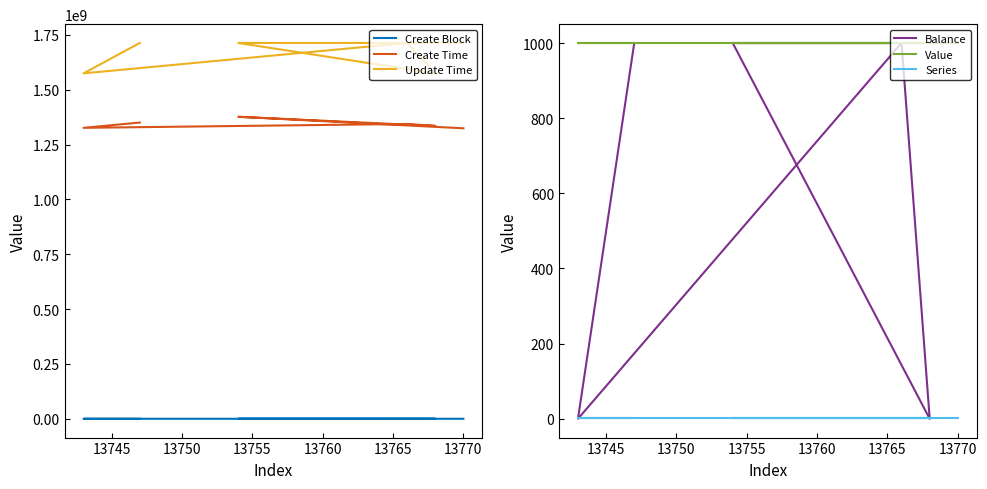

What is the value of the Value point at the 4th from the left?

1000.0